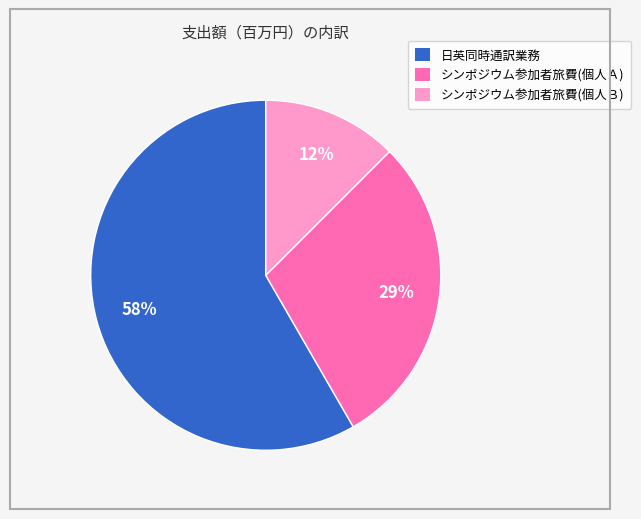

To the nearest percent, what is the average slice percentage?

33%